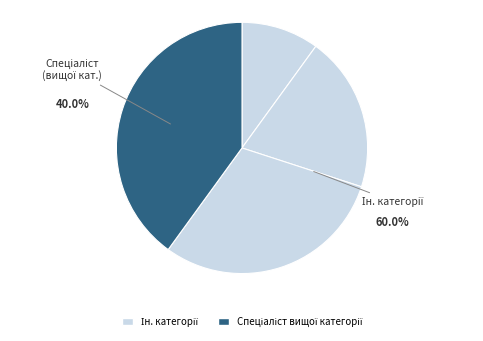

Count the number of slices in the pie.

4